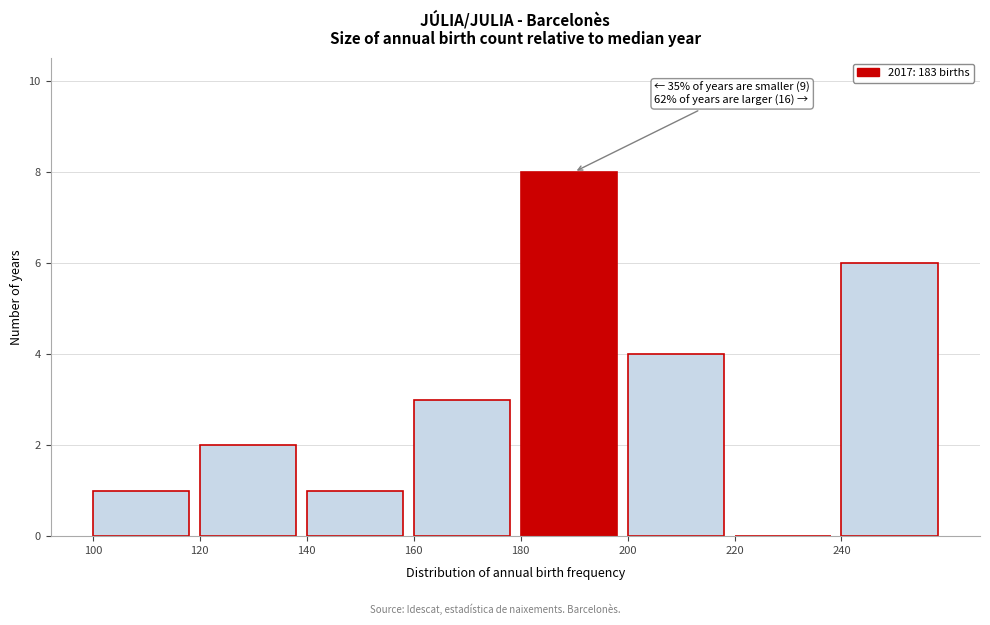

Over which range of the x-axis is the bar tallest?

180 to 200